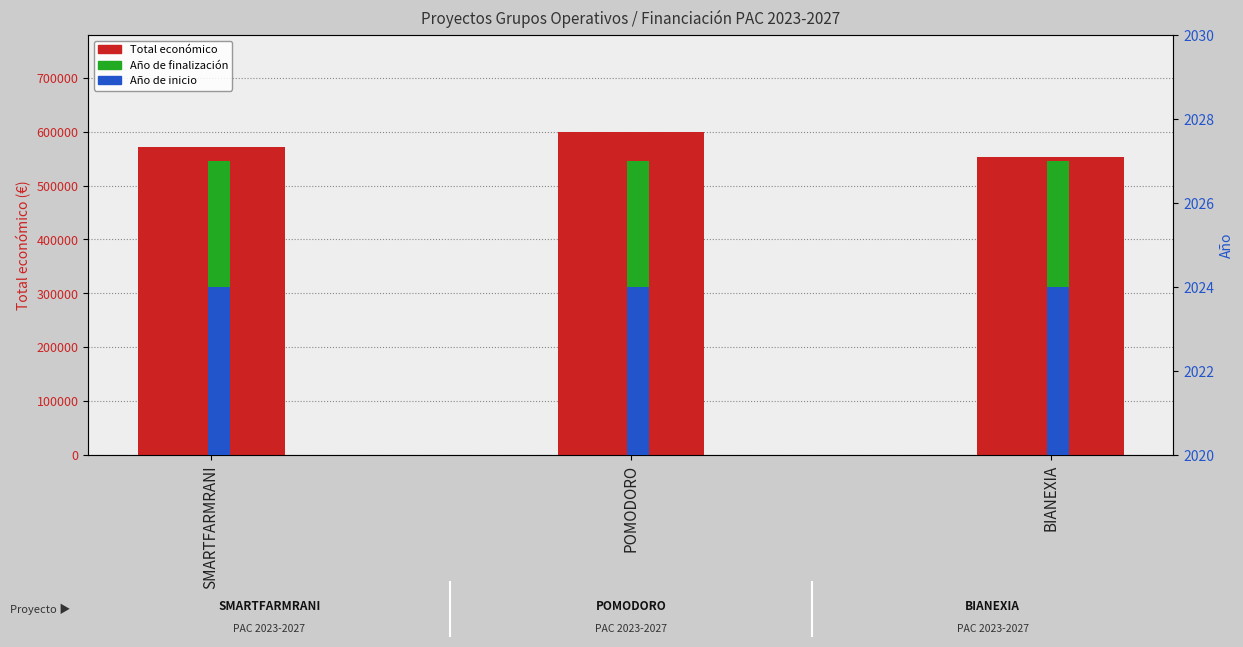

Count the number of data series in this chart.

3